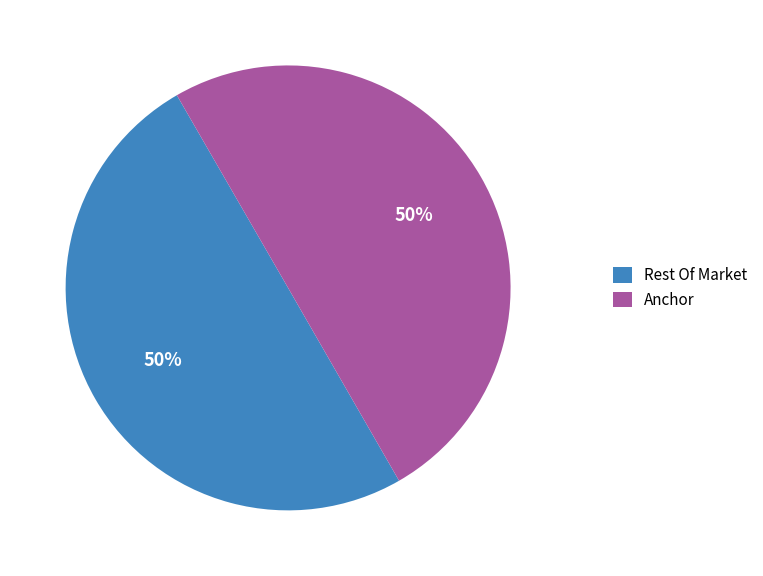

Do Anchor and Rest Of Market together represent more than half of the pie?

Yes